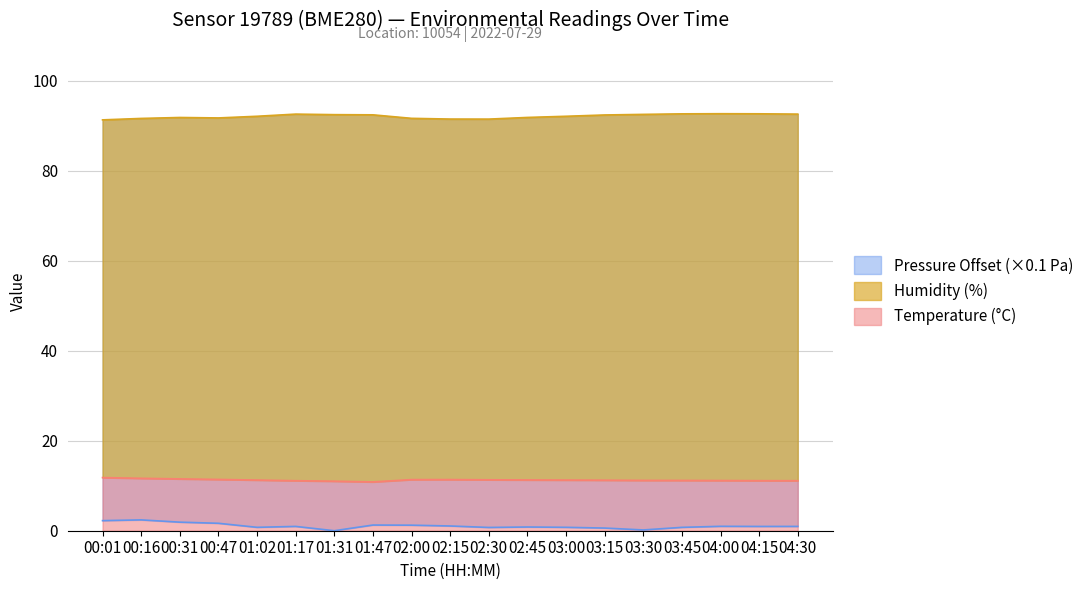

Which series has the largest total across all categories?

Humidity